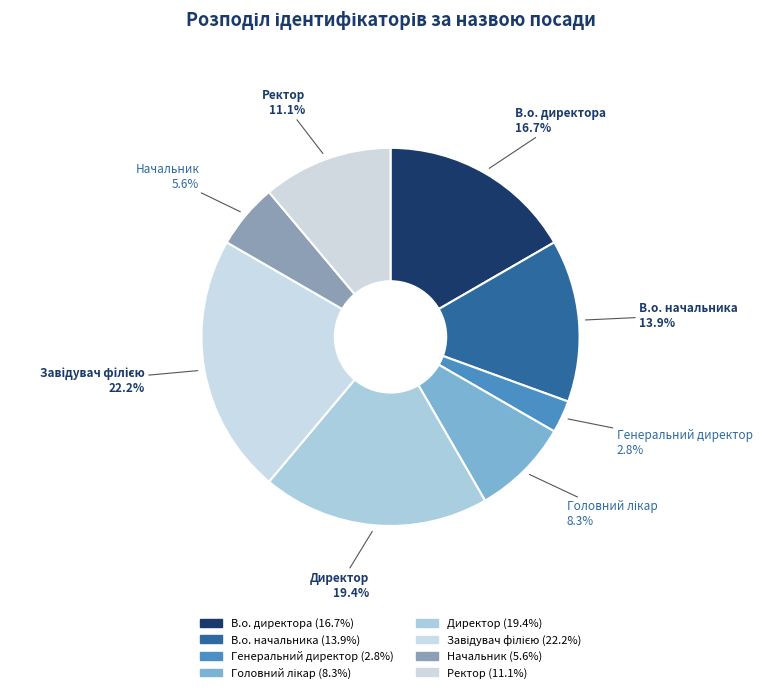

Does Ректор account for over 50% of the chart?

No